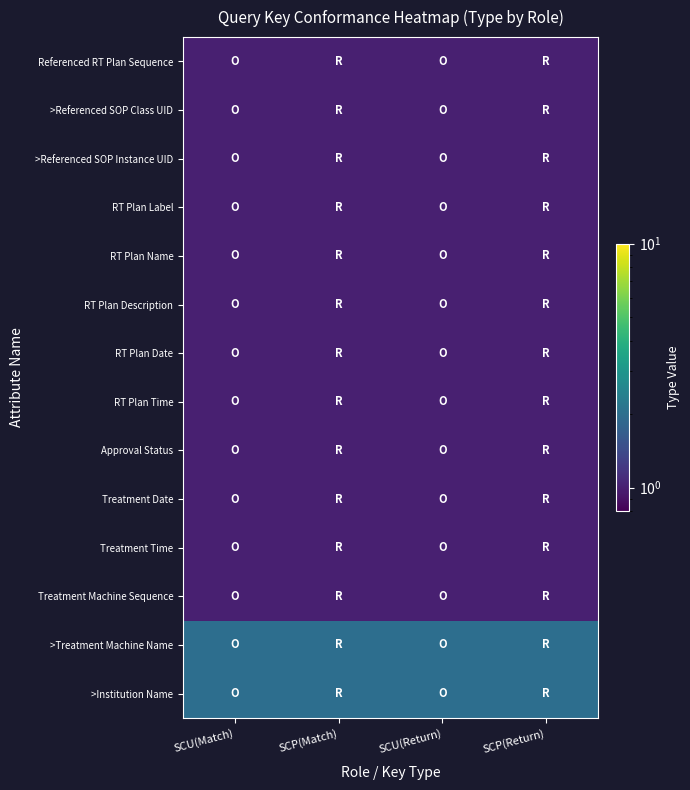

What is the difference between the highest and lowest values at SCU(Return)?

1